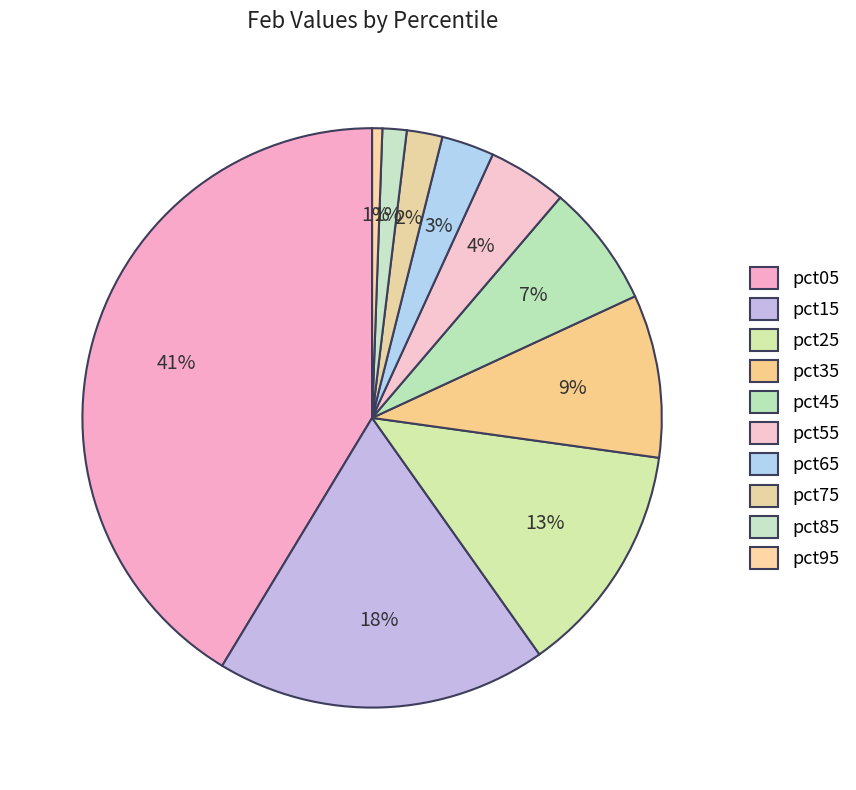

Does pct25 represent more than half of the total?

No